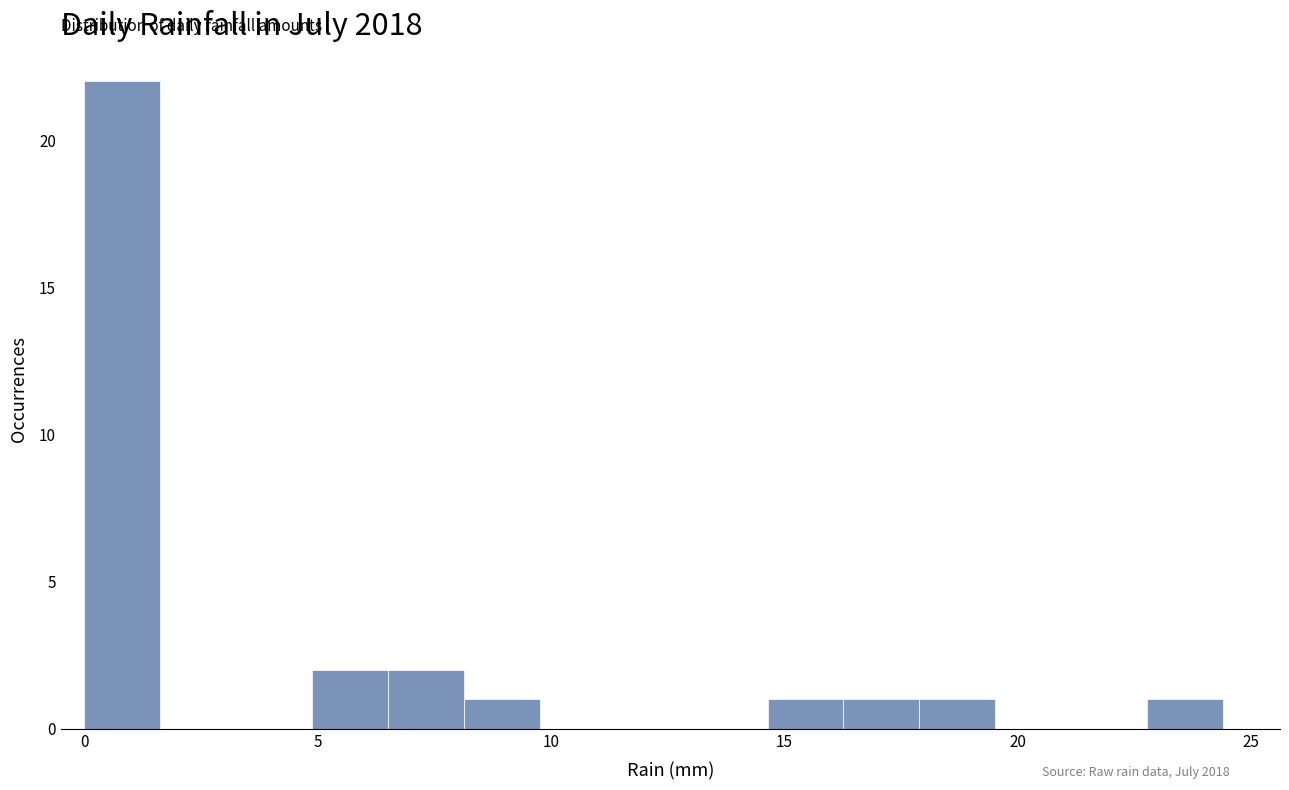

Around what value on the x-axis is the tallest bar? Give the approximate position of its centre, as read against the axis.

1.0